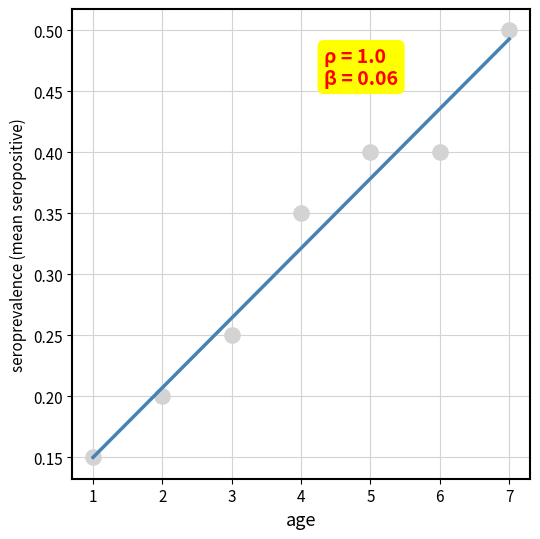

What is the average X value?

4.0